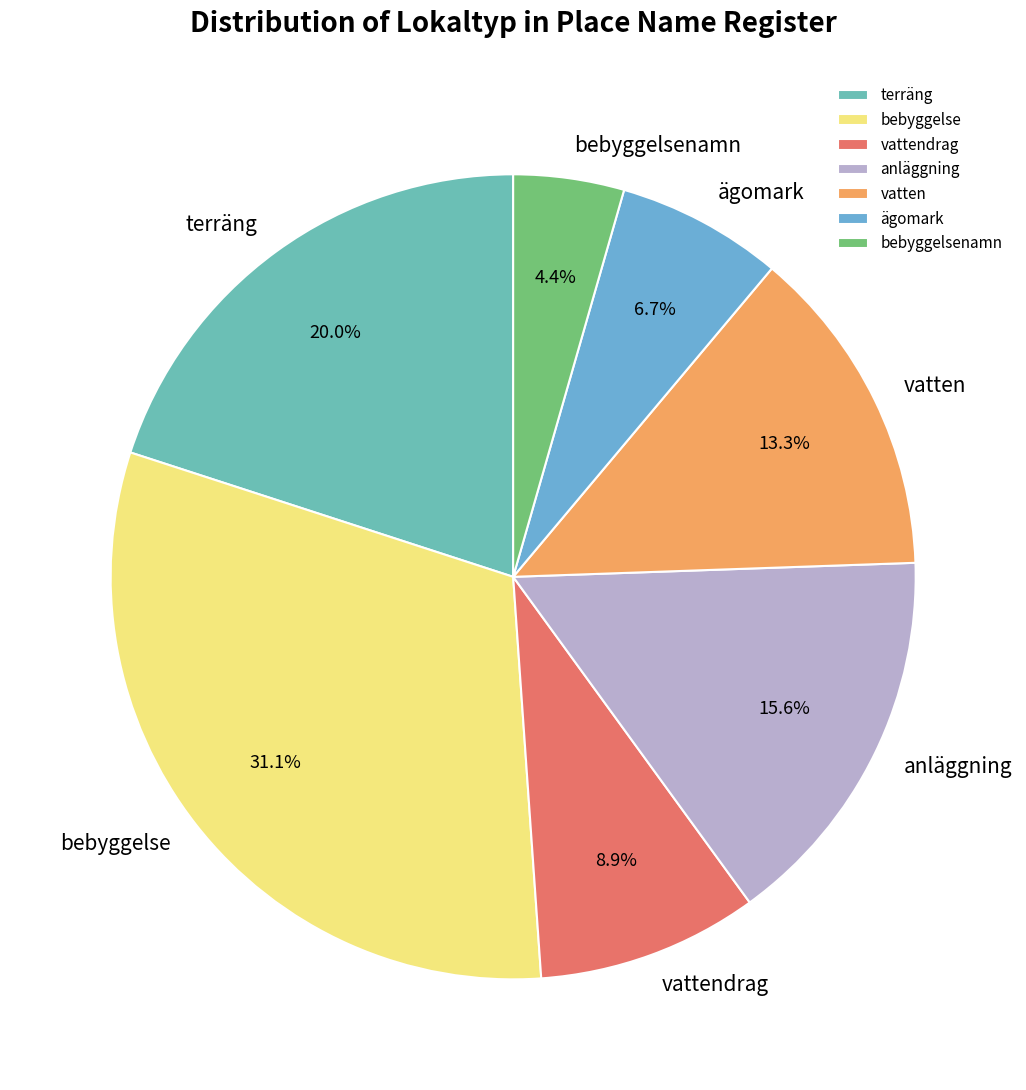

True or false: vatten accounts for 13% of the total.

True